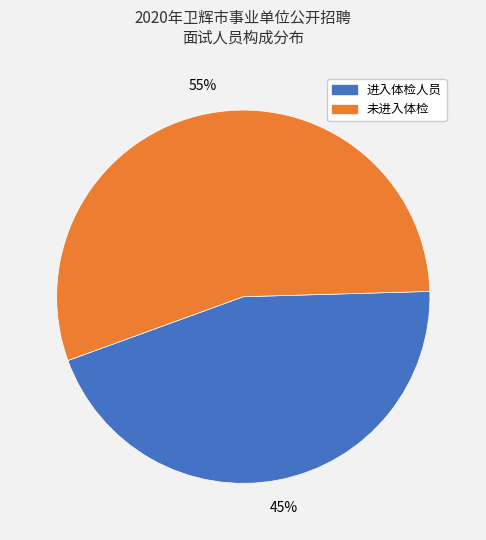

To the nearest percent, what is the difference between the largest and smallest slice percentages?

10%